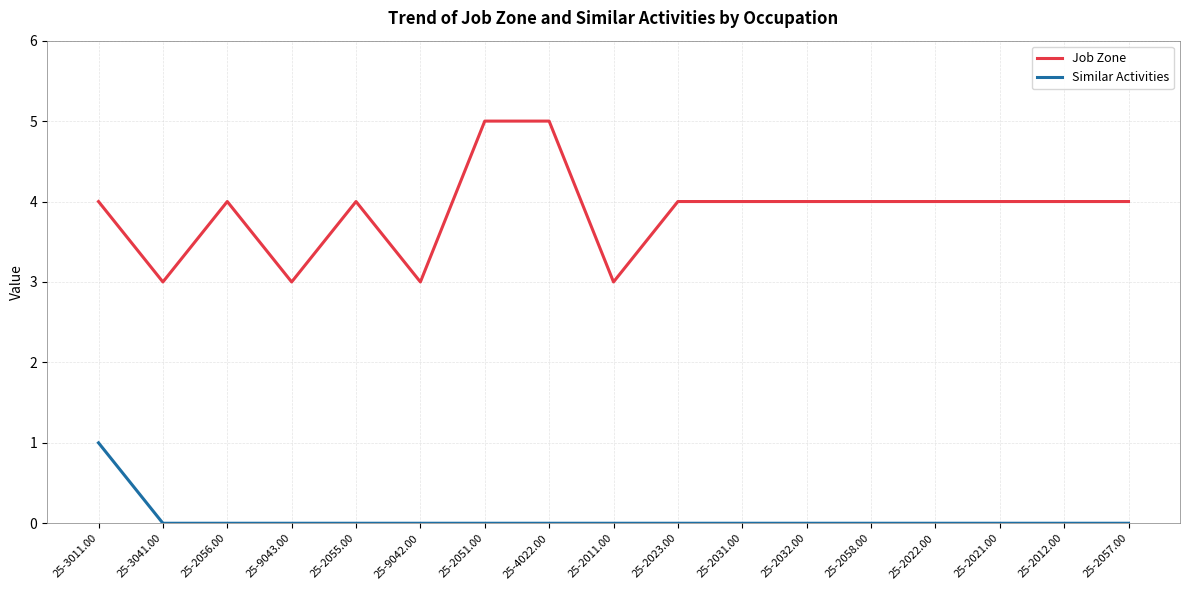

Rank the series by their average value, from lowest to highest.

Similar Activities, Job Zone